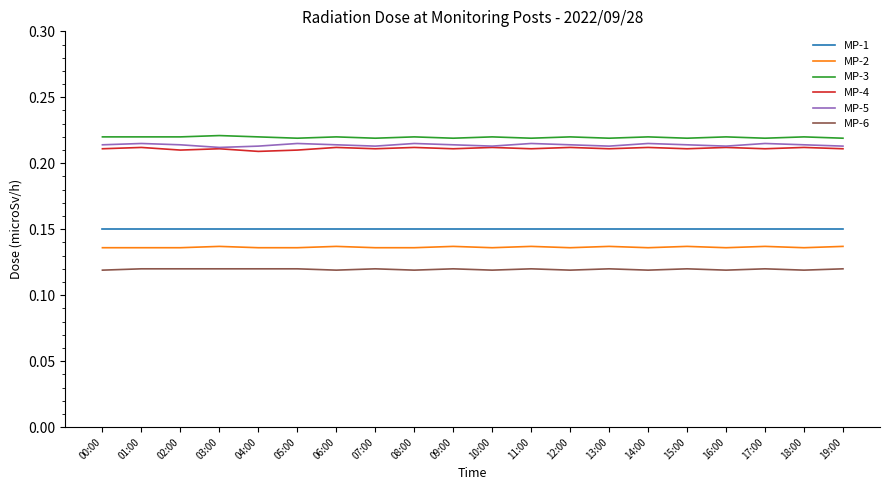

How many MP-2 values are between 0 and 1?

20